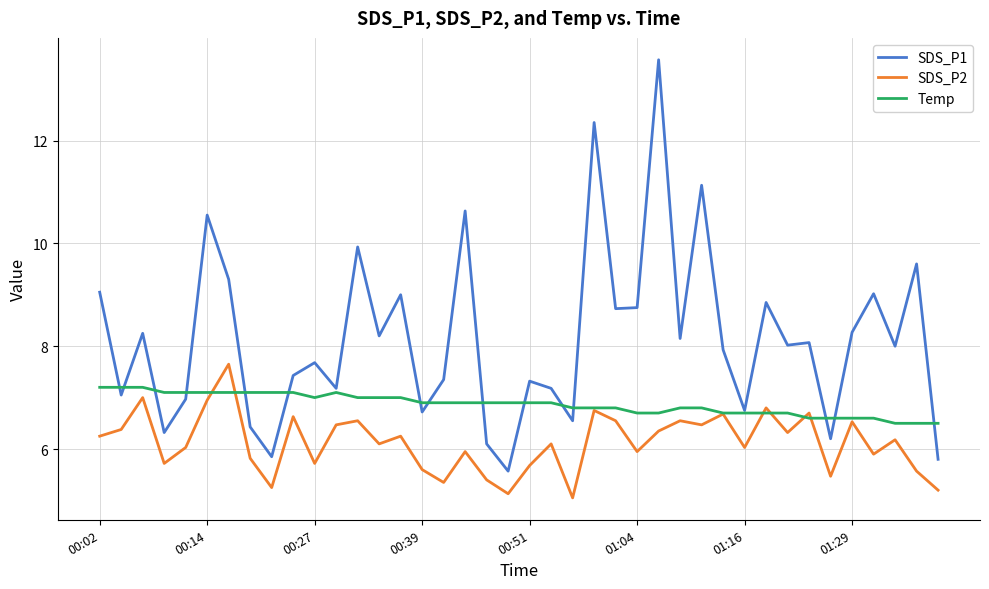

What is the maximum value shown in the chart?

13.6